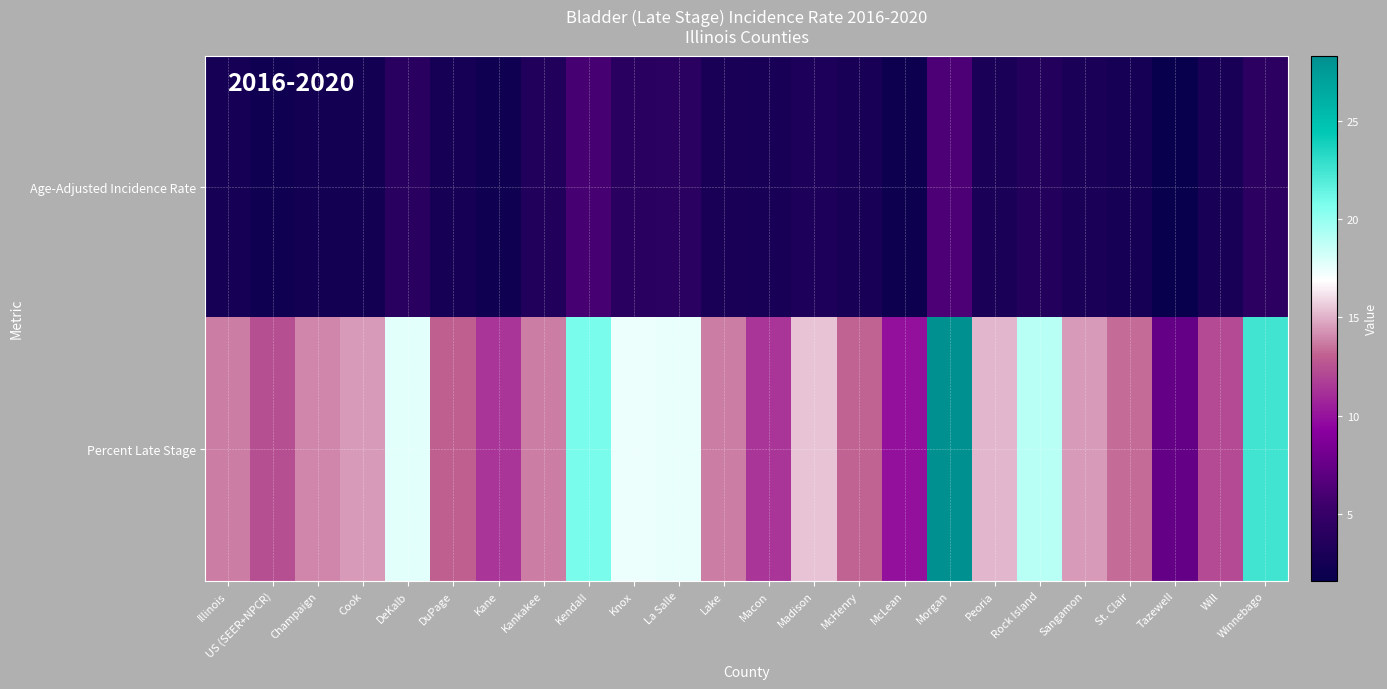

Which label corresponds to the smallest value in the chart?

Tazewell